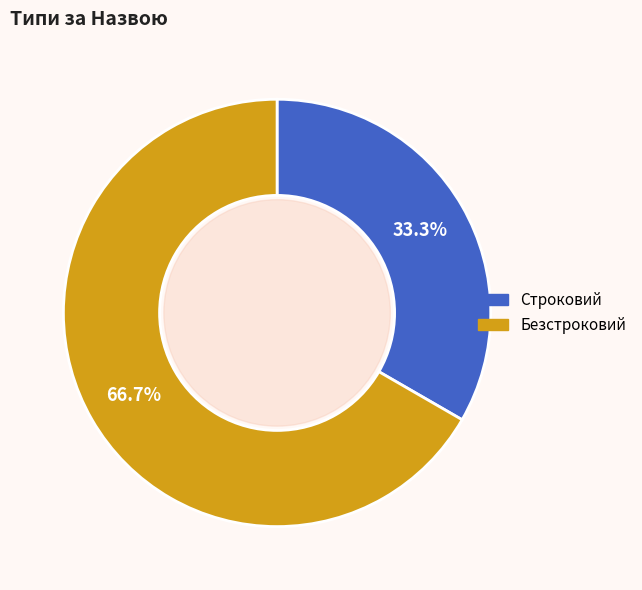

To the nearest percent, what percentage of the pie is Строковий?

33%